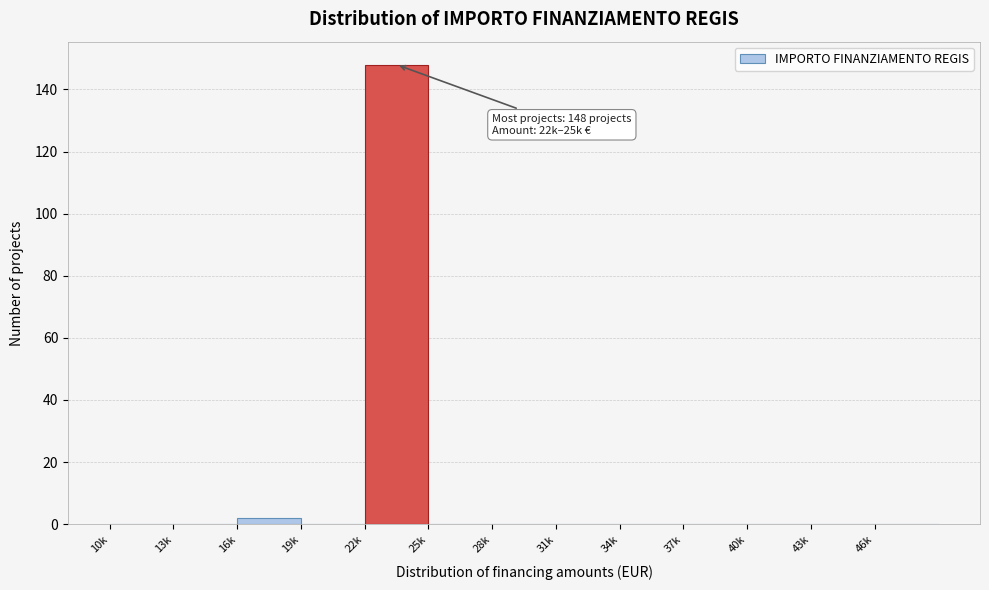

Reading right to left, transcribe all the data shown in this chart.

46k=0	43k=0	40k=0	37k=0	34k=0	31k=0	28k=0	25k=0	22k=148	19k=0	16k=2	13k=0	10k=0